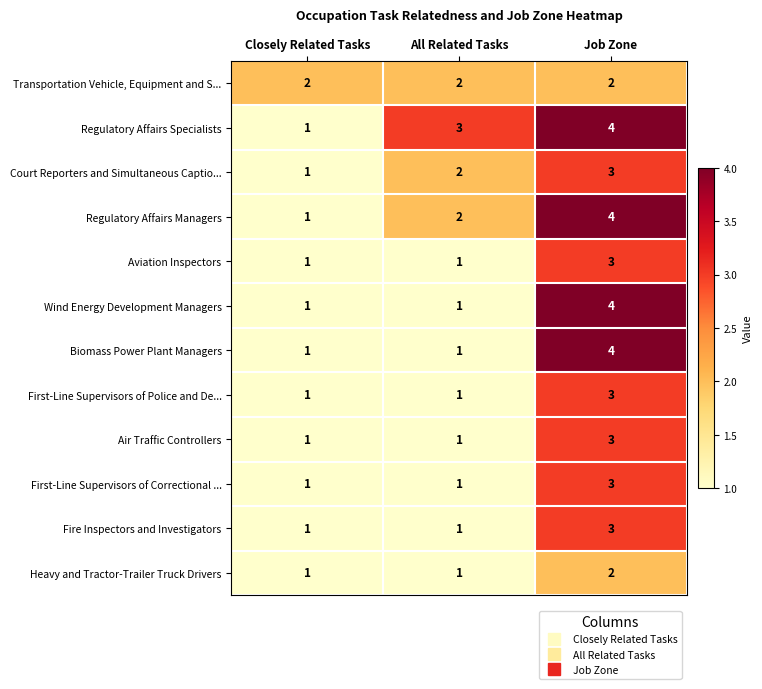

What is the greatest value displayed?

4